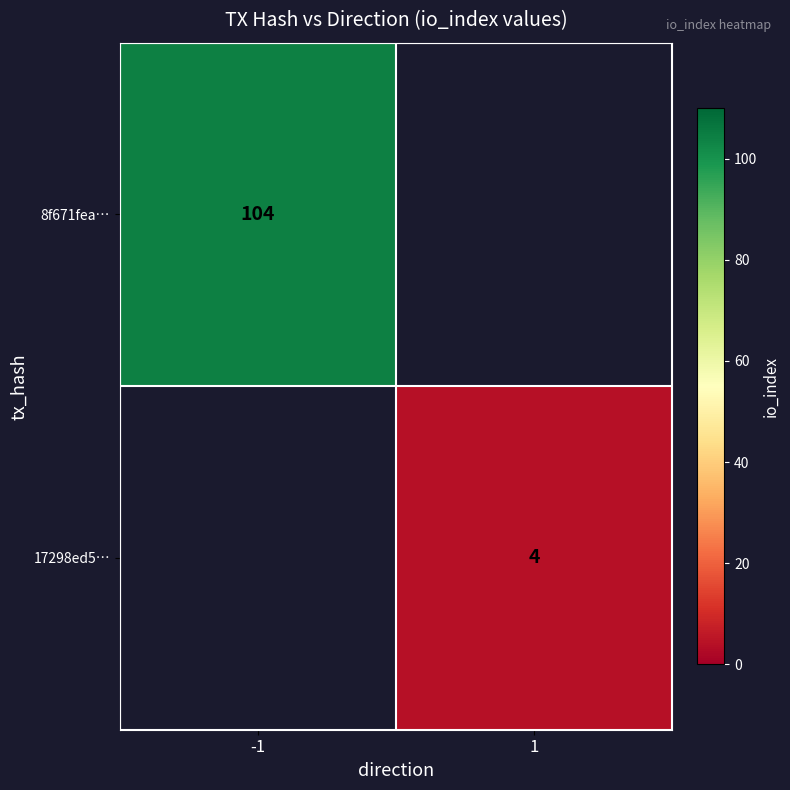

Is it true that 17298ed5… equals 4 at 1?

True